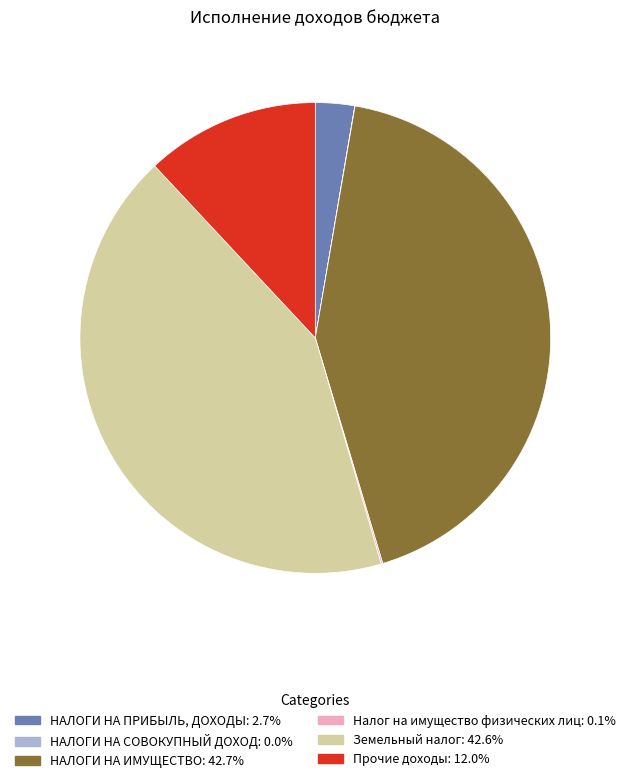

What is the ratio of the value at НАЛОГИ НА ИМУЩЕСТВО: 42.7% to the value at Земельный налог: 42.6%?

1.0